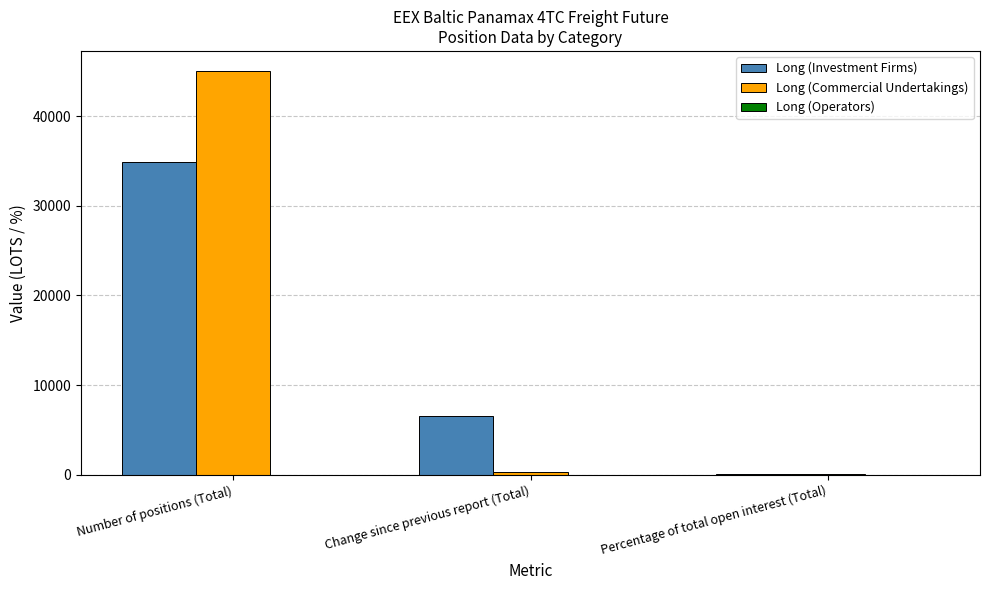

At which category is the sum across all series the highest?

Number of positions (Total)